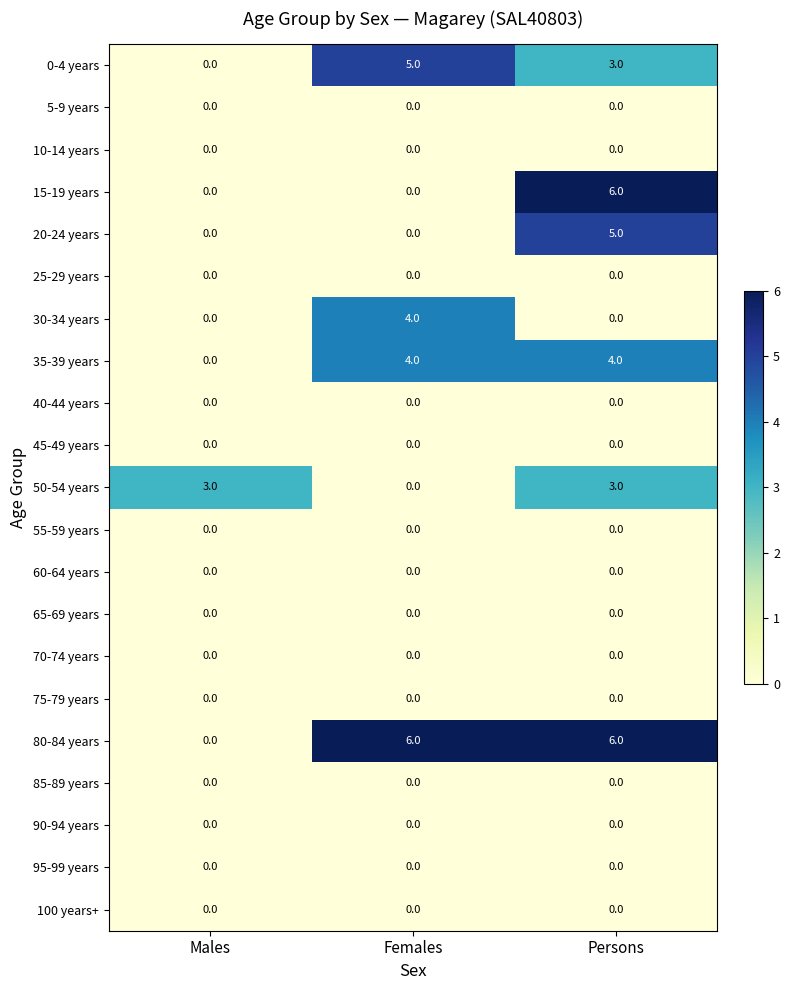

Between Females and Persons, which series saw the biggest shift?

15-19 years